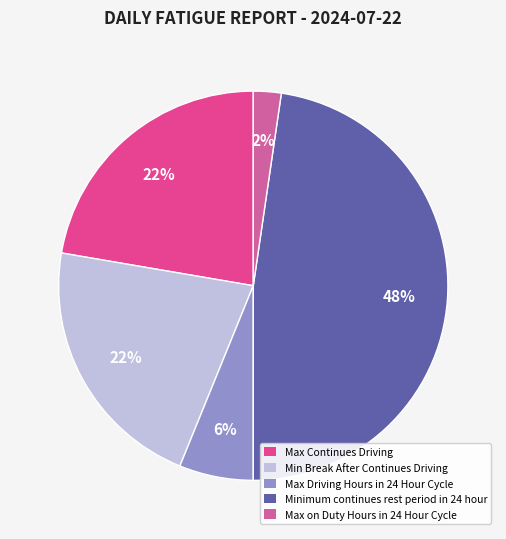

To the nearest percent, what percentage of the pie is Max Driving Hours in 24 Hour Cycle?

6%